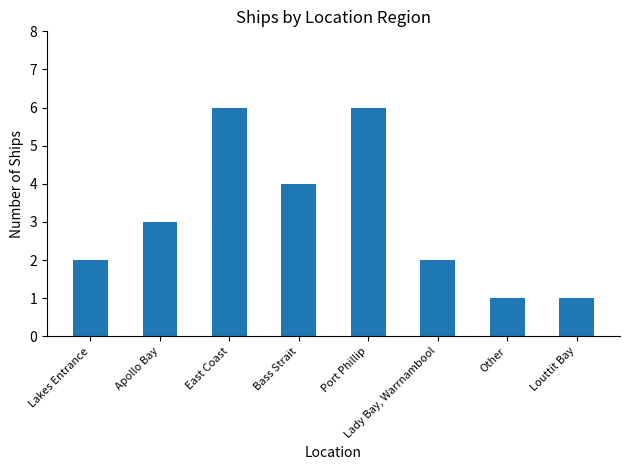

How many values are between 2 and 6?

6